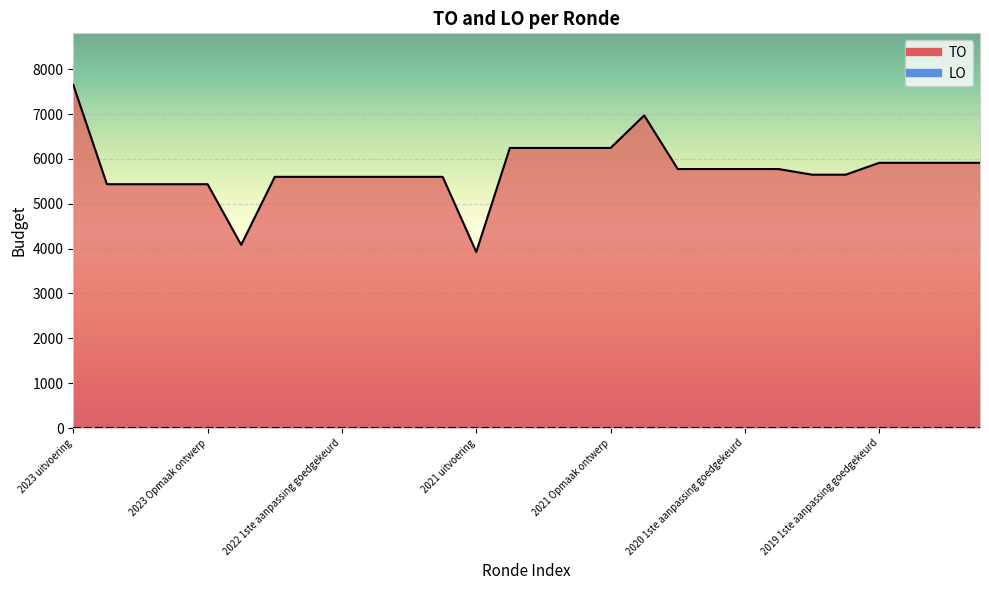

True or false: the data has more than 2 interior local peaks.

False